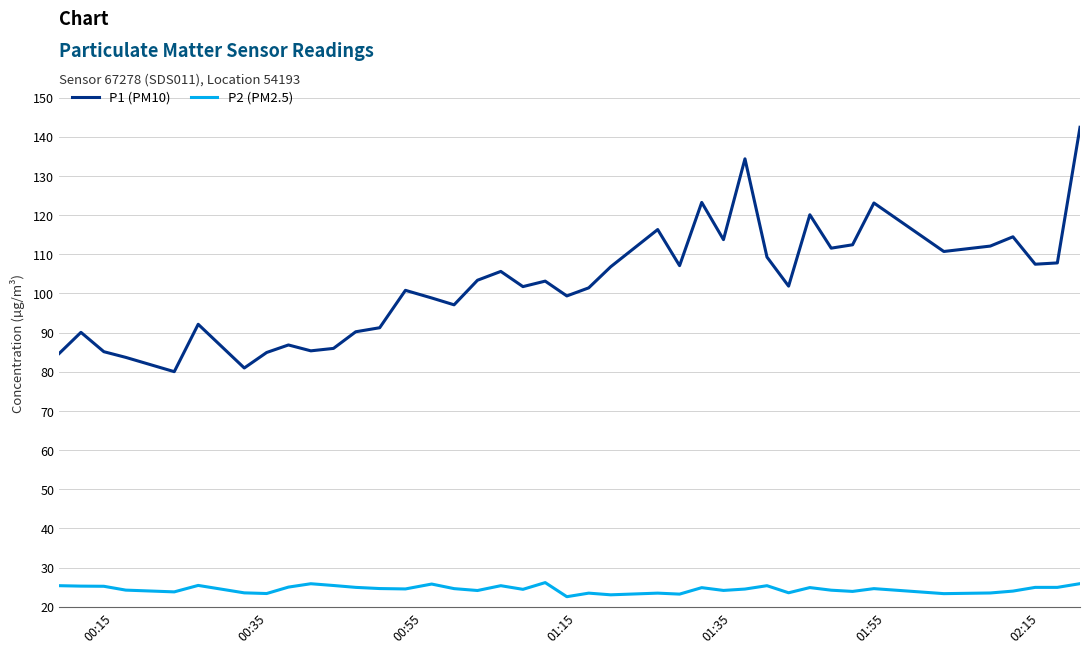

Which series has the largest range (max minus min)?

P1 (PM10)